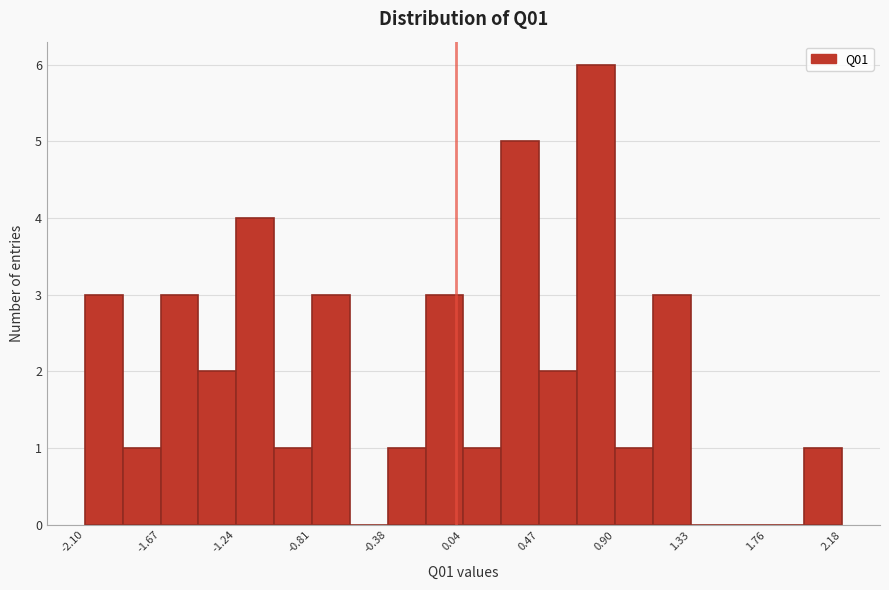

Over which range of the x-axis is the bar tallest?

0.70 to 0.90